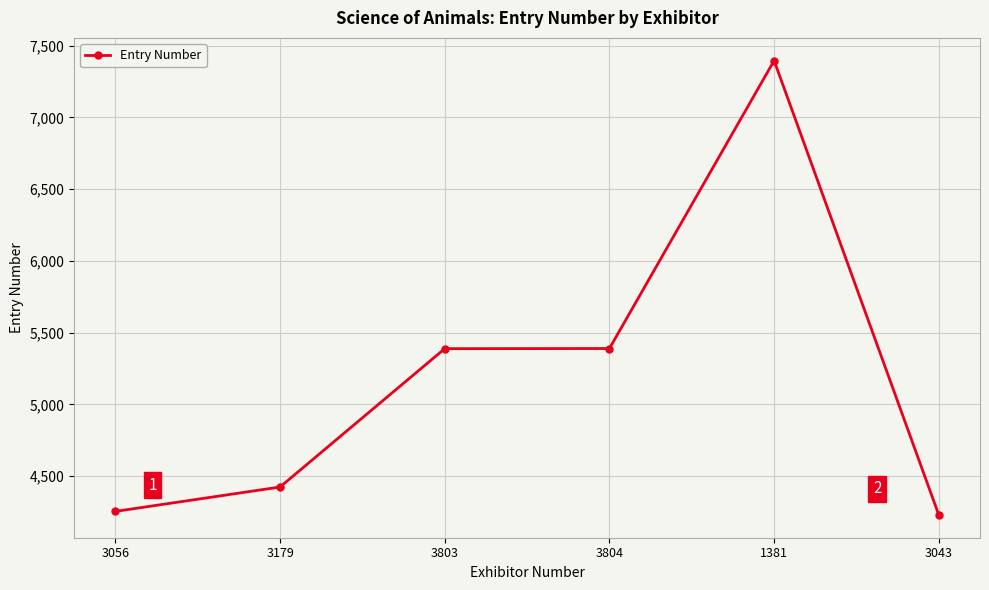

Which category has the highest value across all series?

1381